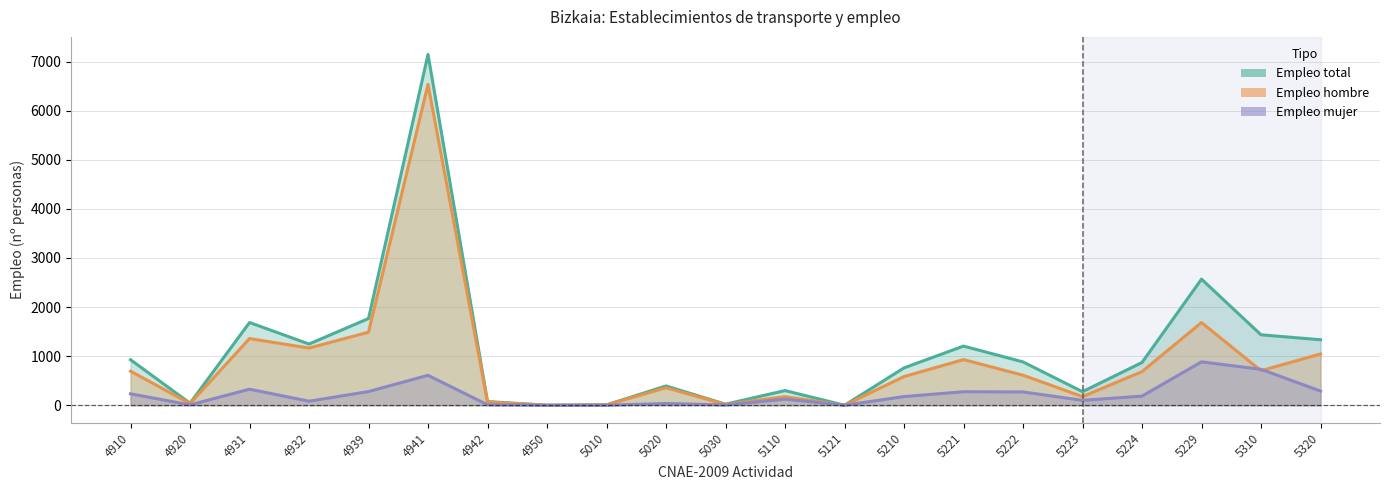

The value of Empleo mujer at 5030 is 7. True or false?

False